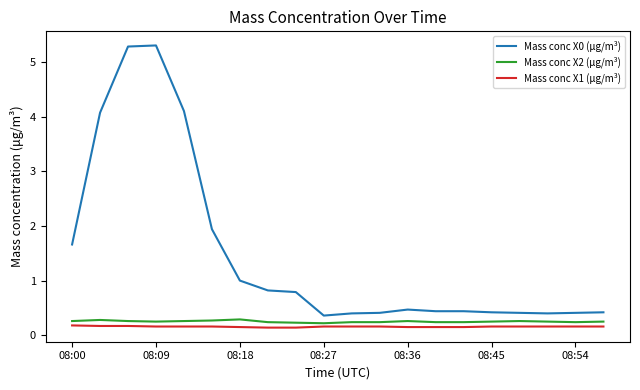

Count the Mass conc X1 (μg/m³) values in the range 0 to 1.

20